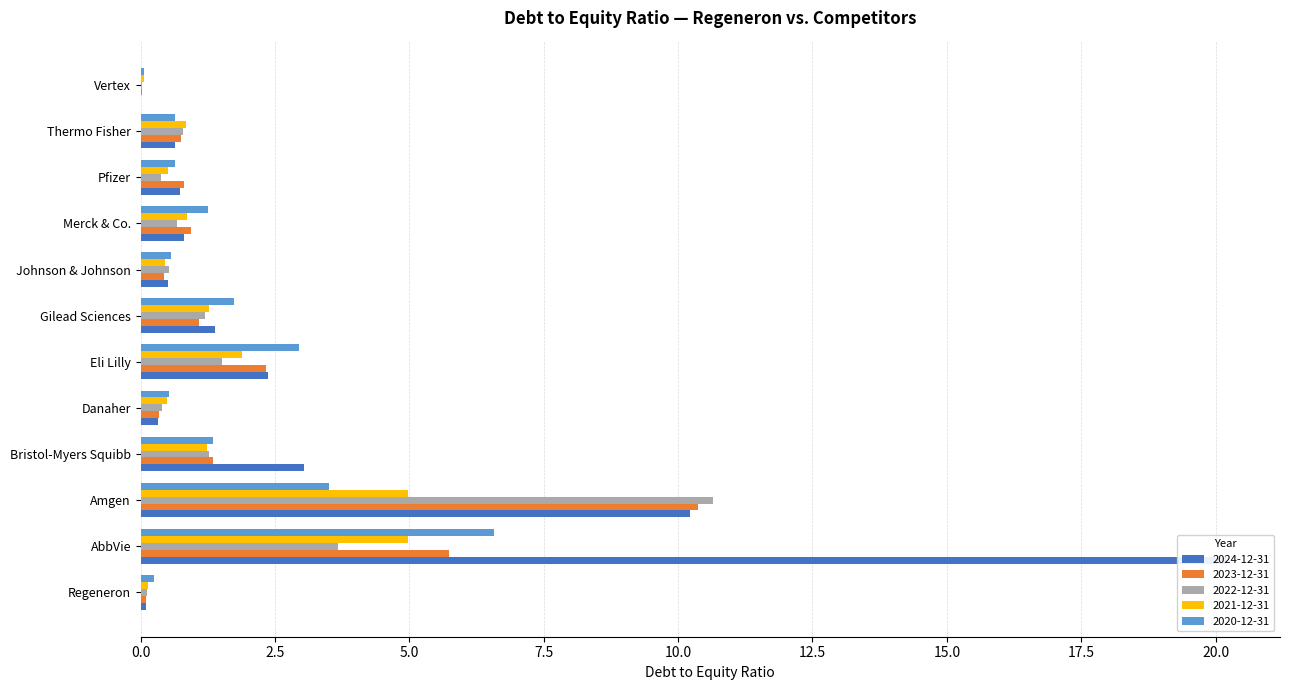

At which label does 2023-12-31 reach its minimum?

Vertex